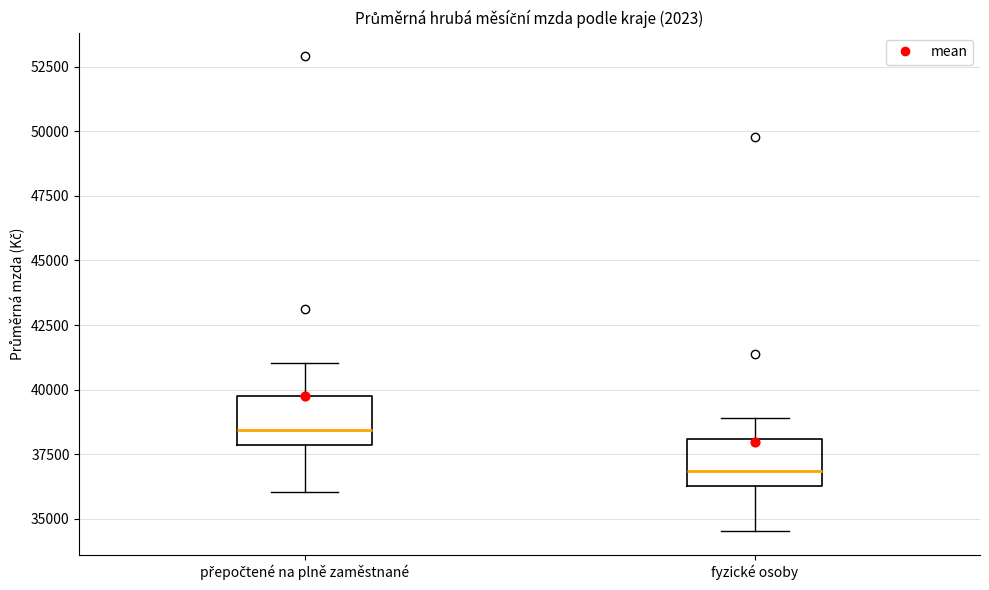

Where is the lower edge of the box for fyzické osoby on the y-axis? The values are not printed on the chart, so give them approximately, as read against the axis.

36500